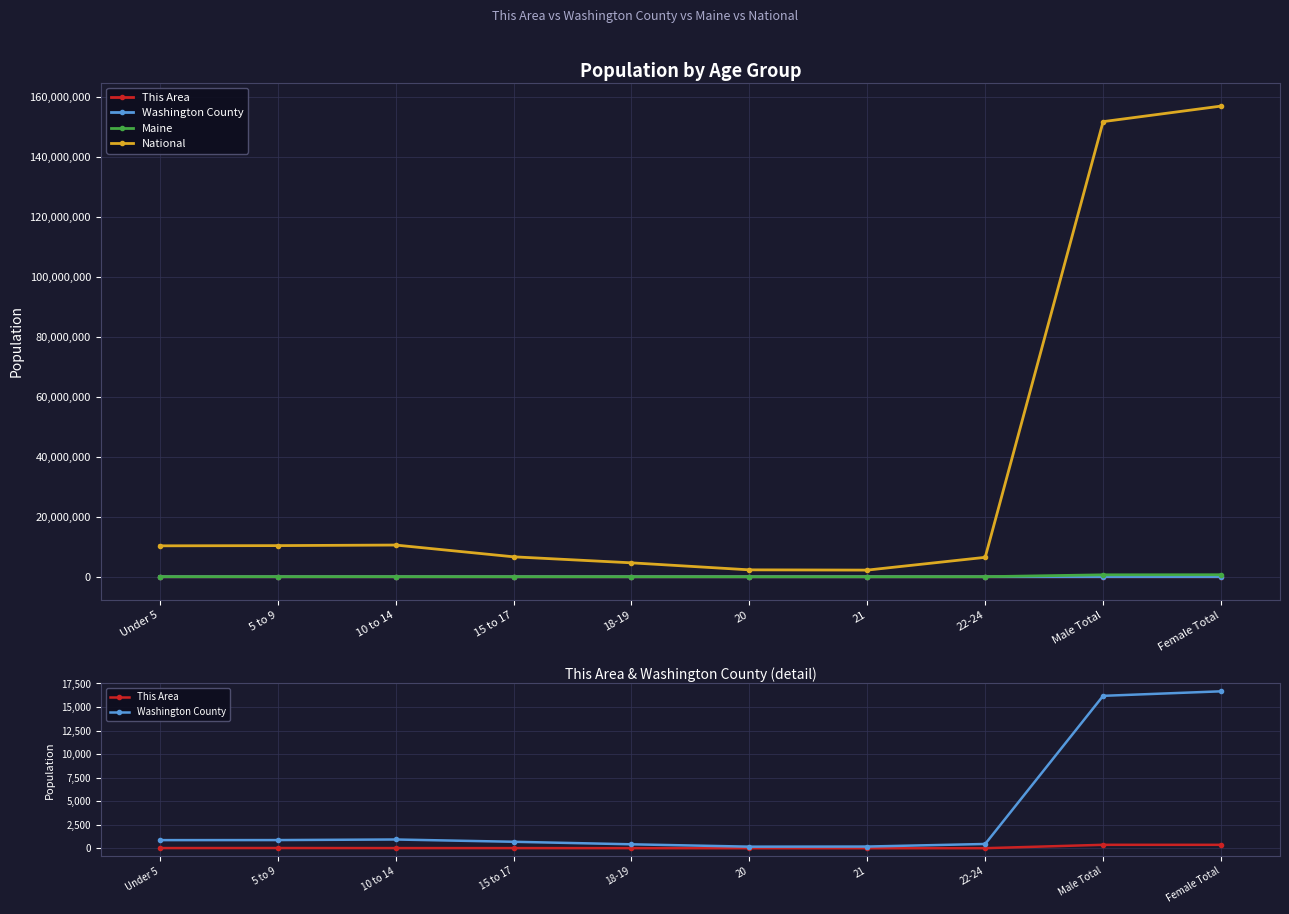

How many data points in Maine are above 35767?

4